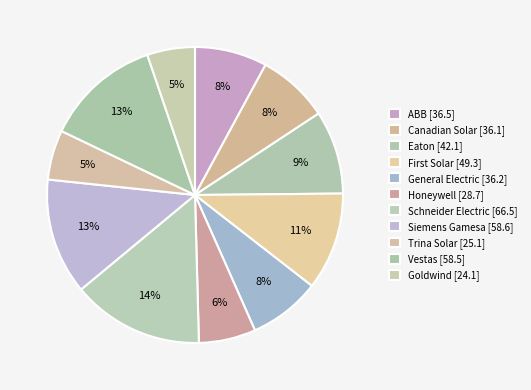

How many segments does this pie chart have?

11